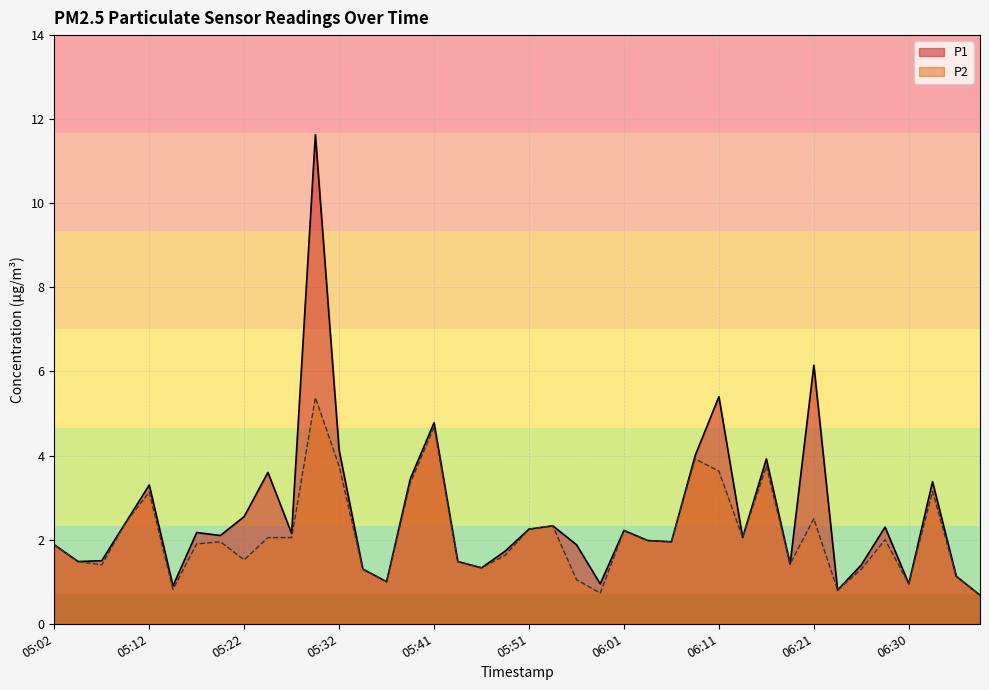

True or false: P2 and P1 cross at least once.

False